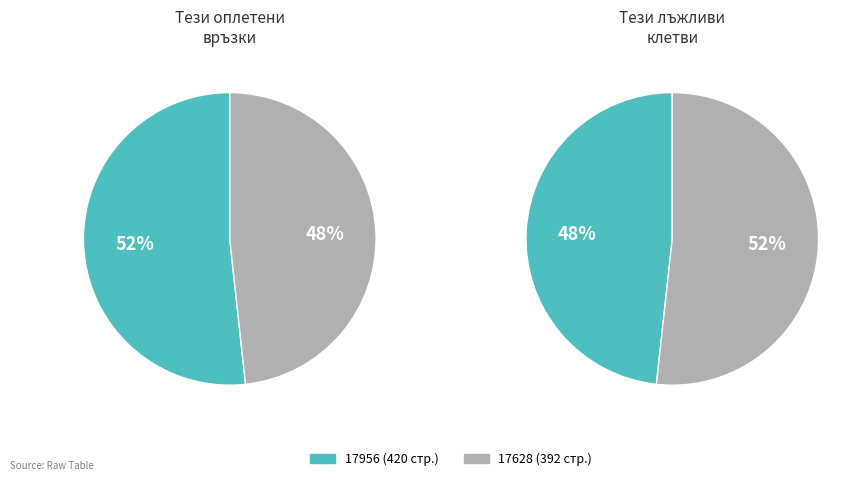

To the nearest percent, what is the average slice percentage?

50%